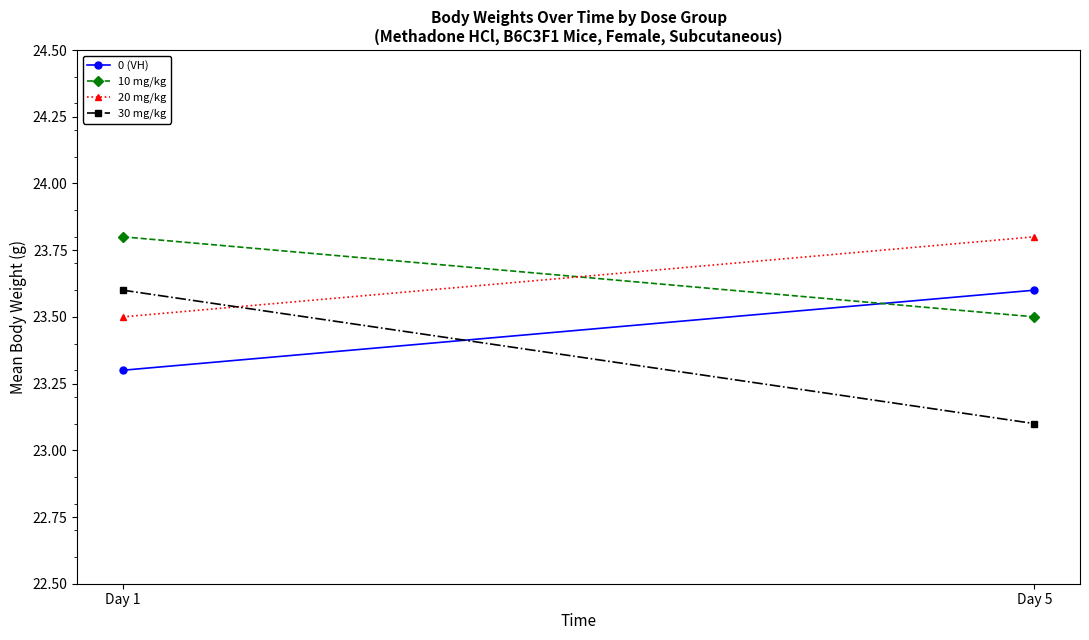

At which category is the sum across all series the highest?

Day 1